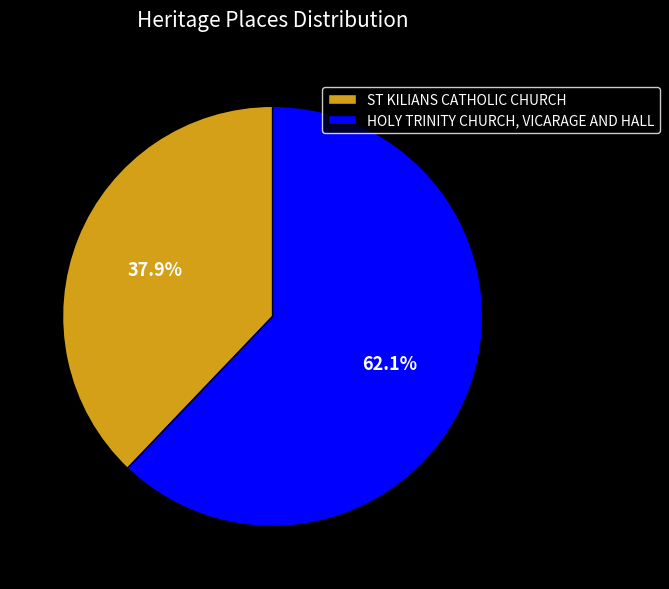

Is ST KILIANS CATHOLIC CHURCH the majority of the pie?

No